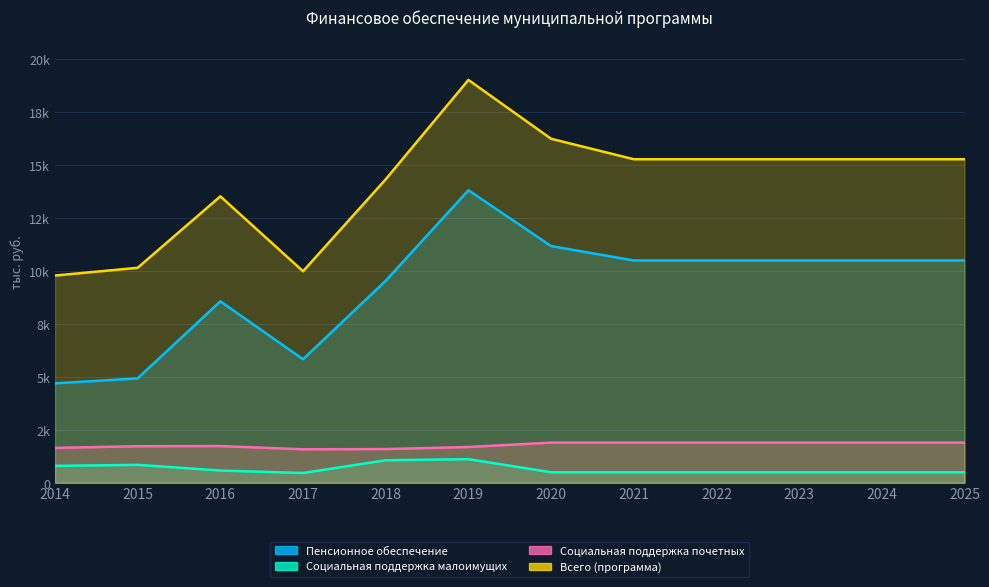

What is the highest value of the Всего (программа) series?

19033.9